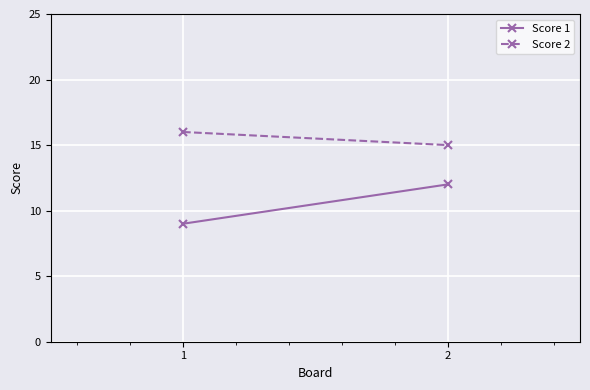

At which label does Score 1 reach its minimum?

1